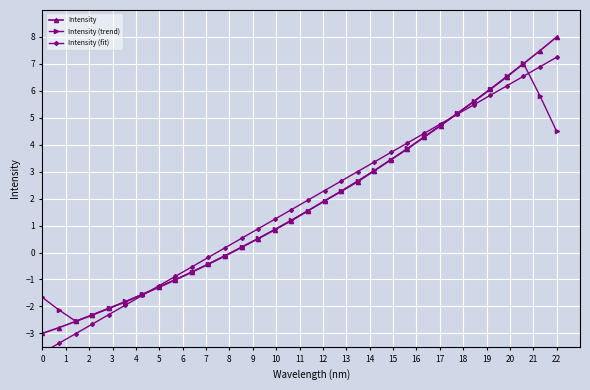

What is the maximum value for Intensity (trend)?

7.0